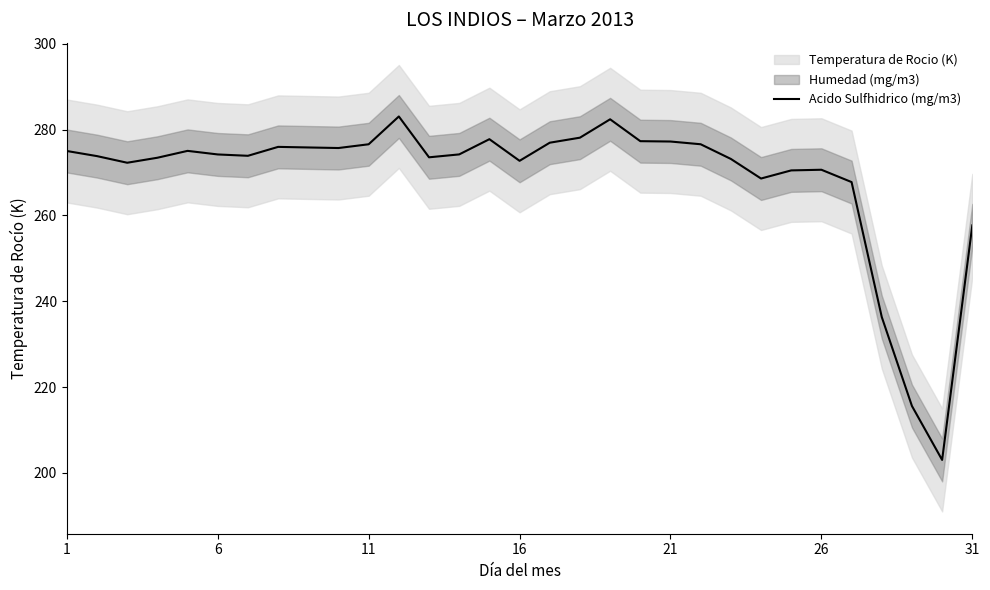

The value of Acido Sulfhidrico (mg/m3) at 6 is 274.2. True or false?

True